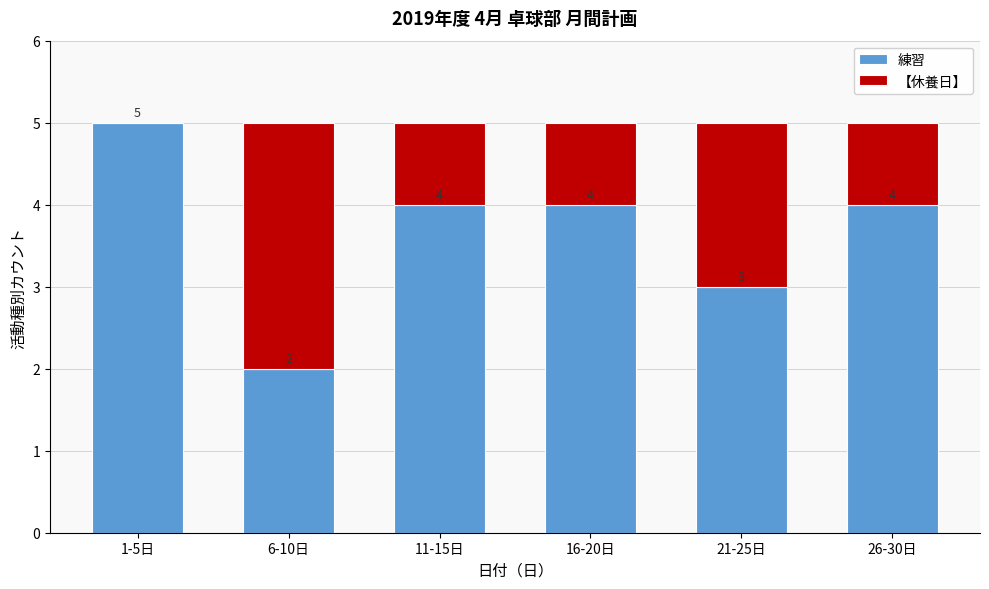

Reading left to right, list the values for the 練習 series.

1-5日=5	6-10日=2	11-15日=4	16-20日=4	21-25日=3	26-30日=4